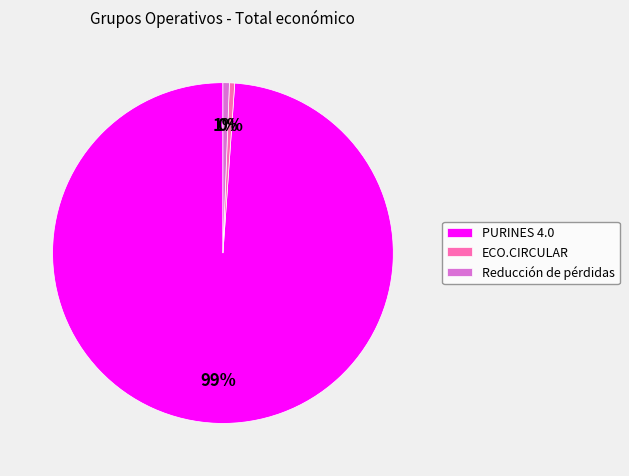

Combined, do Reducción de pérdidas and ECO.CIRCULAR account for over 50%?

No